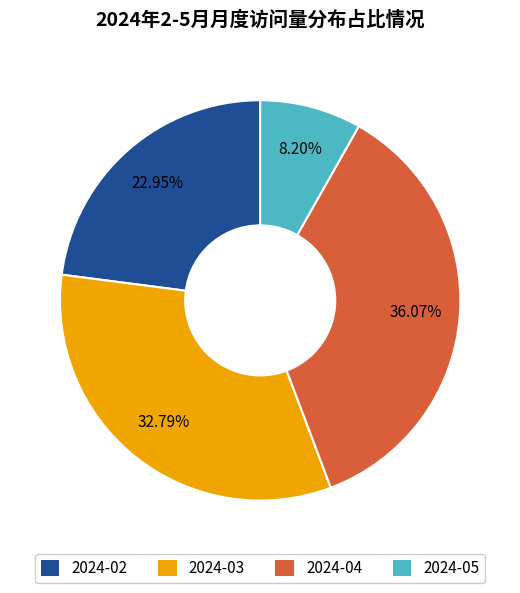

Approximately how many times larger is the value at 2024-05 compared to 2024-04?

0.2